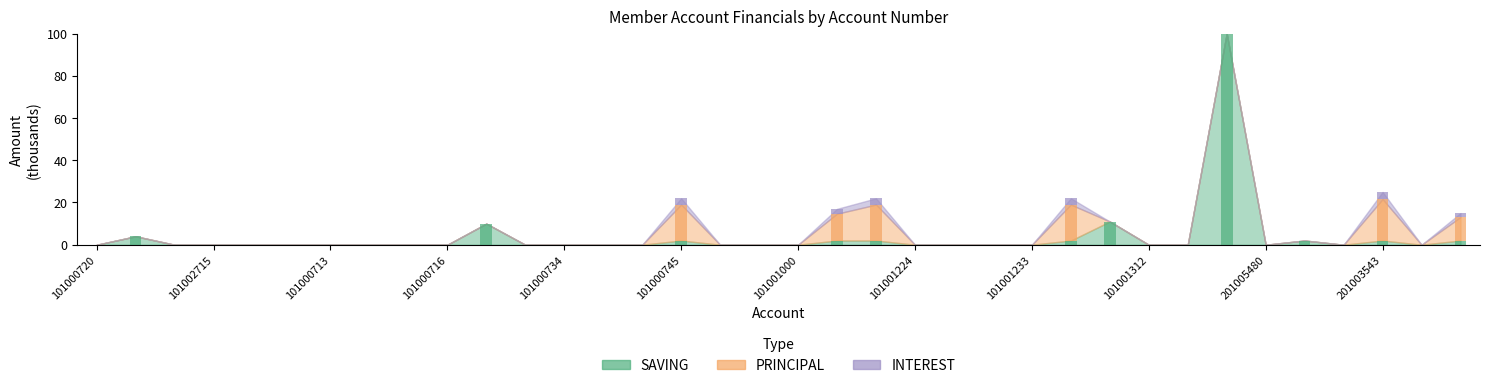

Is it true that PRINCIPAL equals -5.9 at 101001224?

False